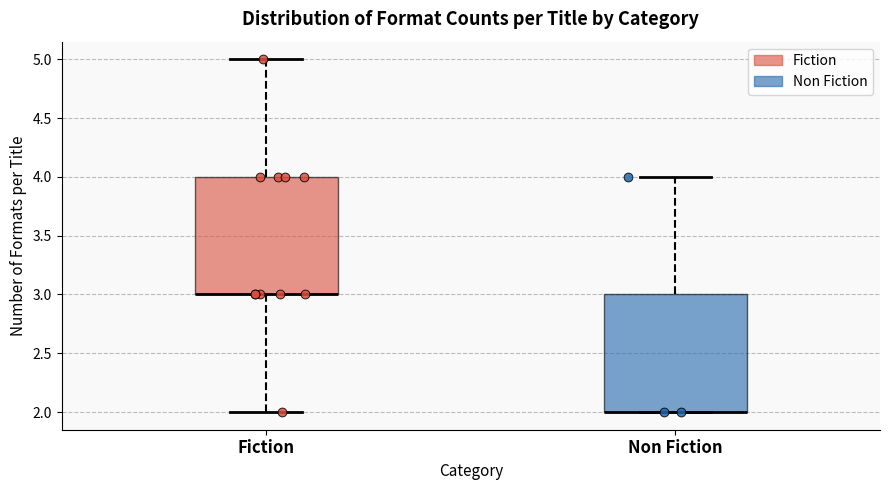

Reading left to right, read every box against the y-axis: the position of its median line, the range the box covers, and the ends of its whiskers. The values are not printed on the chart, so give them approximately, as read against the axis.

Fiction: median 3 (drawn on the box's lower edge), box 3 to 4, whiskers 2 to 5
Non Fiction: median 2 (drawn on the box's lower edge), box 2 to 3, whiskers 2 to 4